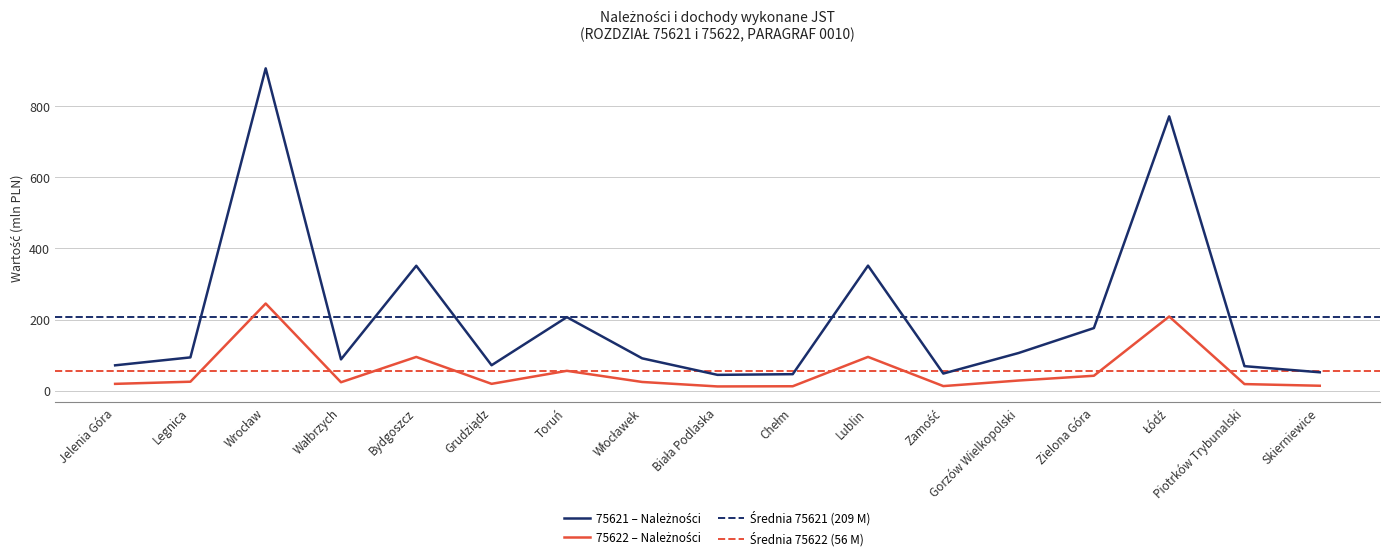

Reading left to right, list all the values displayed in this chart.

75621 (Należności): Jelenia Góra=71.4	Legnica=93.7	Wrocław=906.2	Wałbrzych=88.1	Bydgoszcz=351.3	Grudziądz=71.6	Toruń=206.9	Włocławek=91.1	Biała Podlaska=44.6	Chełm=46.5	Lublin=351.6	Zamość=48.3	Gorzów Wielkopolski=106.1	Zielona Góra=176.2	Łódź=771.3	Piotrków Trybunalski=69.1	Skierniewice=51.9
75622 (Należności): Jelenia Góra=19.3	Legnica=25.4	Wrocław=245.1	Wałbrzych=23.8	Bydgoszcz=95.0	Grudziądz=19.4	Toruń=56.0	Włocławek=24.6	Biała Podlaska=12.1	Chełm=12.6	Lublin=95.1	Zamość=13.1	Gorzów Wielkopolski=28.7	Zielona Góra=42.1	Łódź=208.6	Piotrków Trybunalski=18.7	Skierniewice=14.0